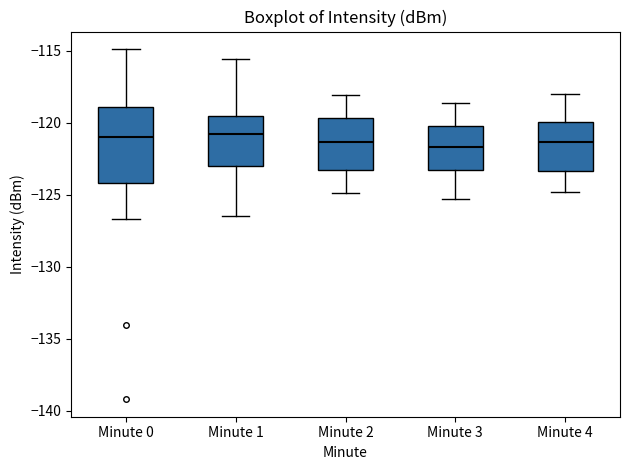

Reading left to right, read every box against the y-axis: the position of its median line, the range the box covers, and the ends of its whiskers. The values are not printed on the chart, so give them approximately, as read against the axis.

Minute 0: median -121.0, box -124.0 to -119.0, whiskers -126.5 to -115.0
Minute 1: median -121.0, box -123.0 to -119.5, whiskers -126.5 to -115.5
Minute 2: median -121.5, box -123.5 to -119.5, whiskers -125.0 to -118.0
Minute 3: median -121.5, box -123.5 to -120.0, whiskers -125.5 to -118.5
Minute 4: median -121.5, box -123.5 to -120.0, whiskers -125.0 to -118.0